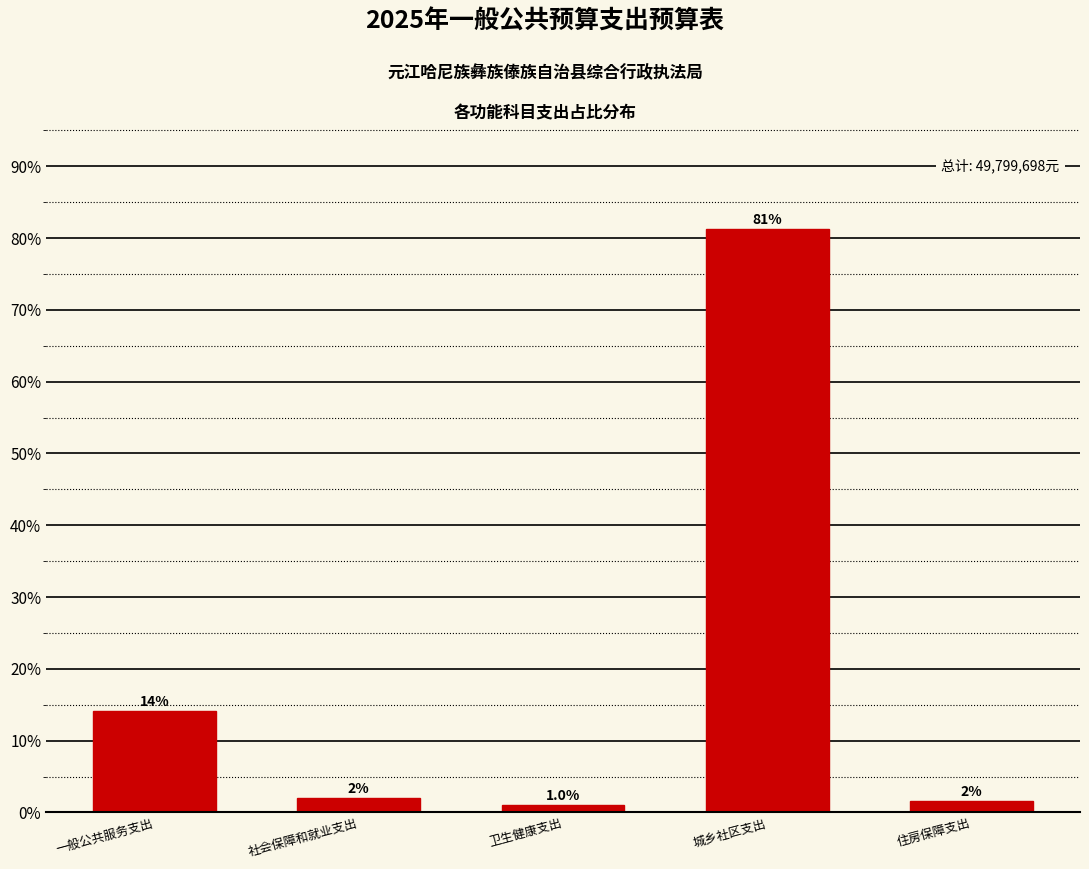

The value at 一般公共服务支出 is 20.9. True or false?

False